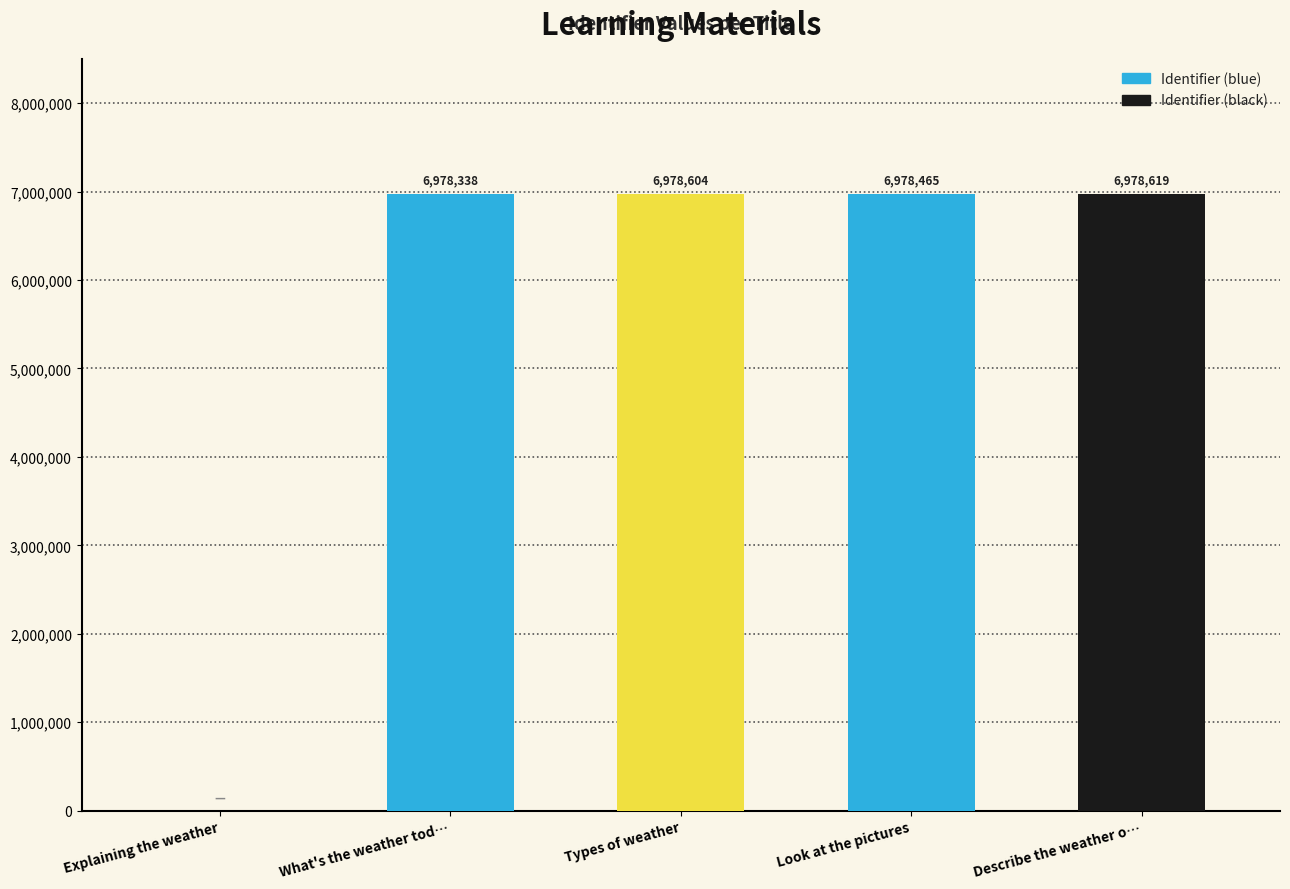

How many series are shown in this chart?

1